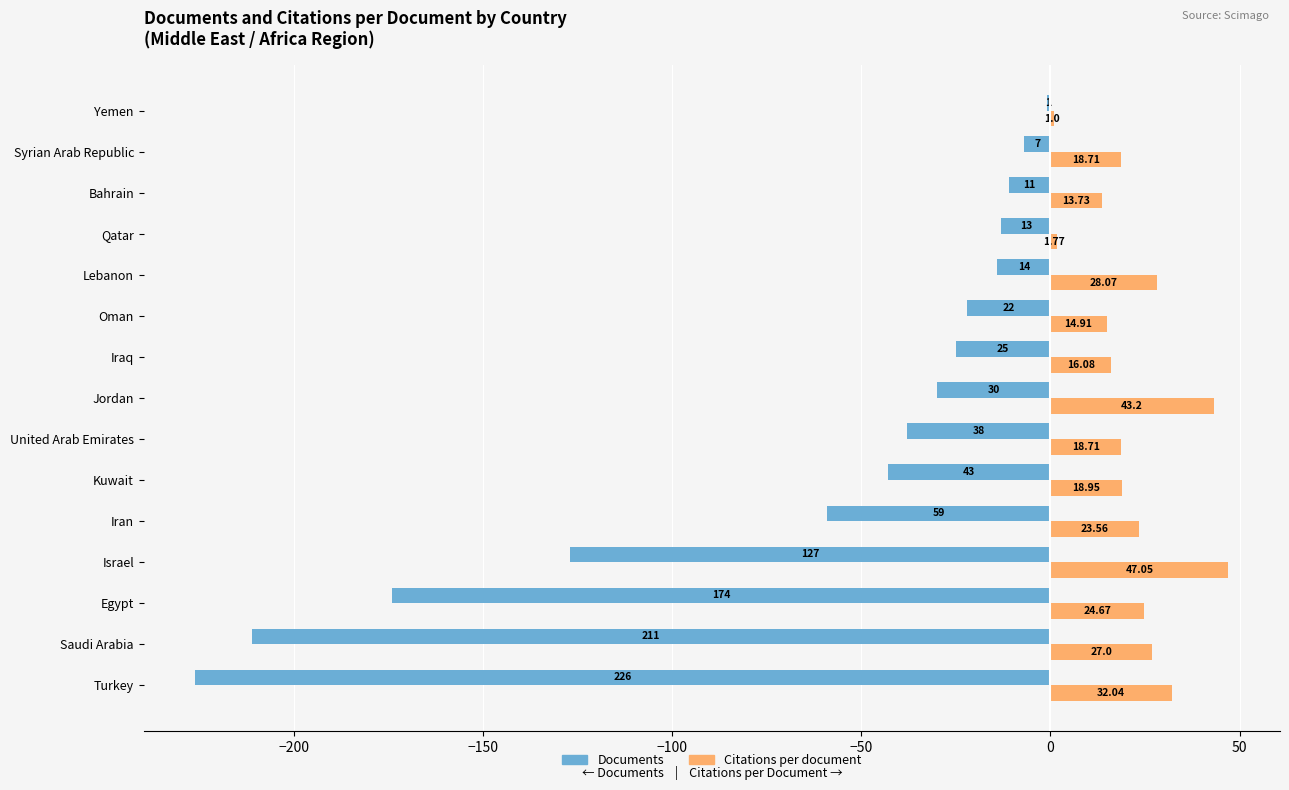

Which series changed the most between Oman and Yemen?

Documents